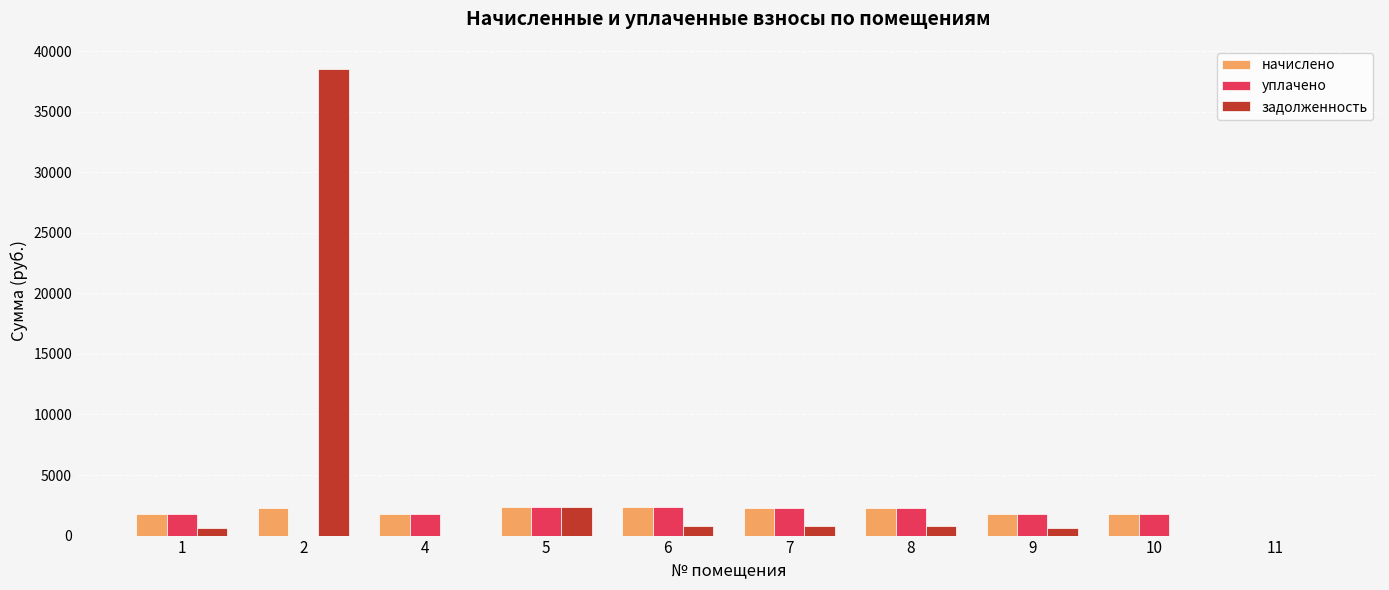

How many groups of bars are there?

10